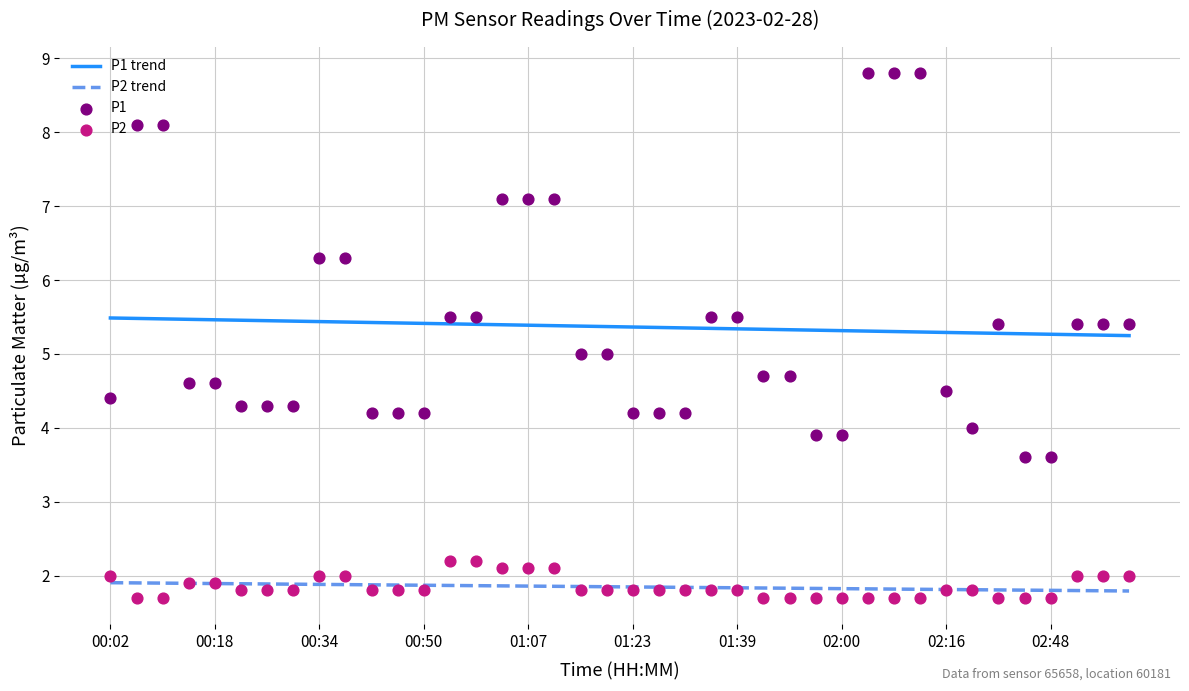

What are all the series names shown in the legend?

P1 trend, P2 trend, P1, P2